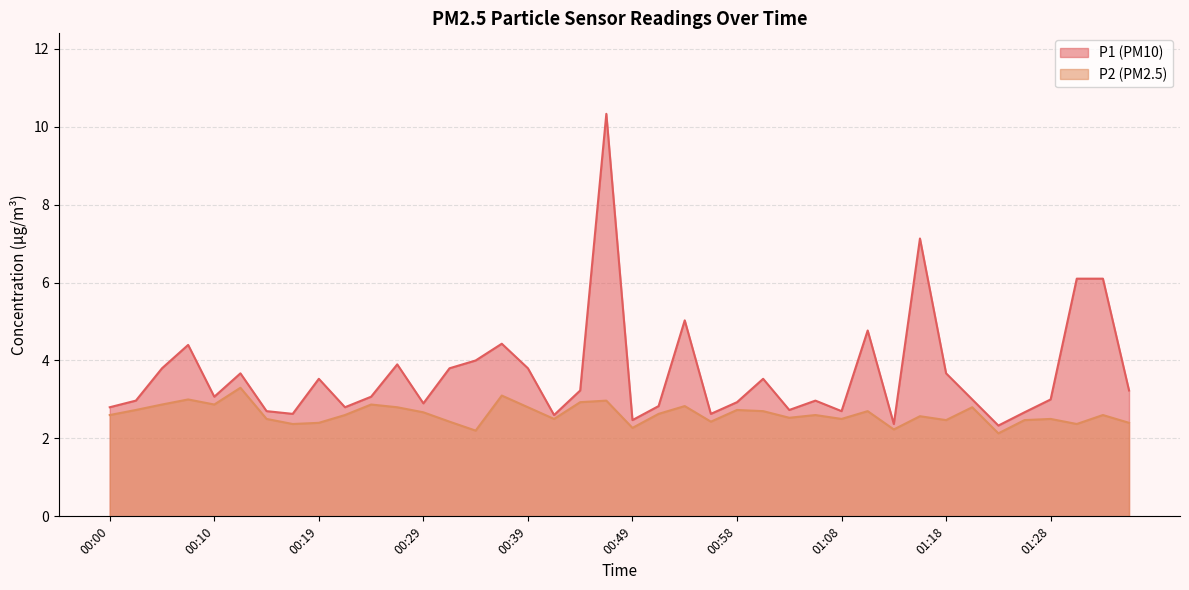

Between 01:35 and 00:54, which is larger?

00:54